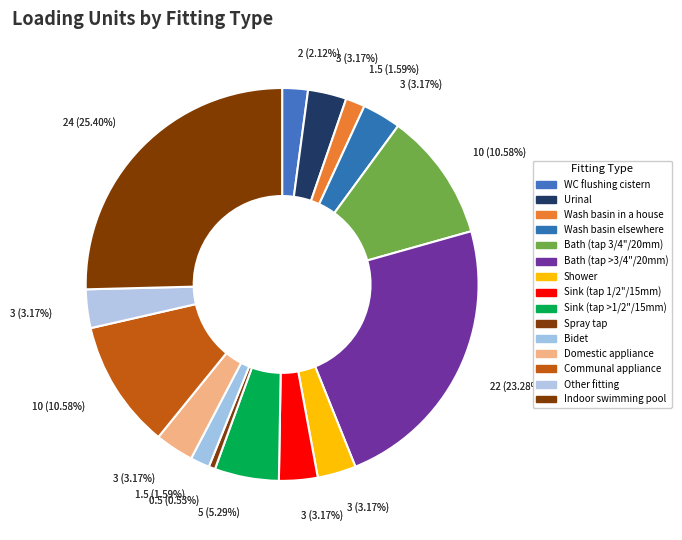

Is it true that Domestic appliance is 3% of the pie?

True